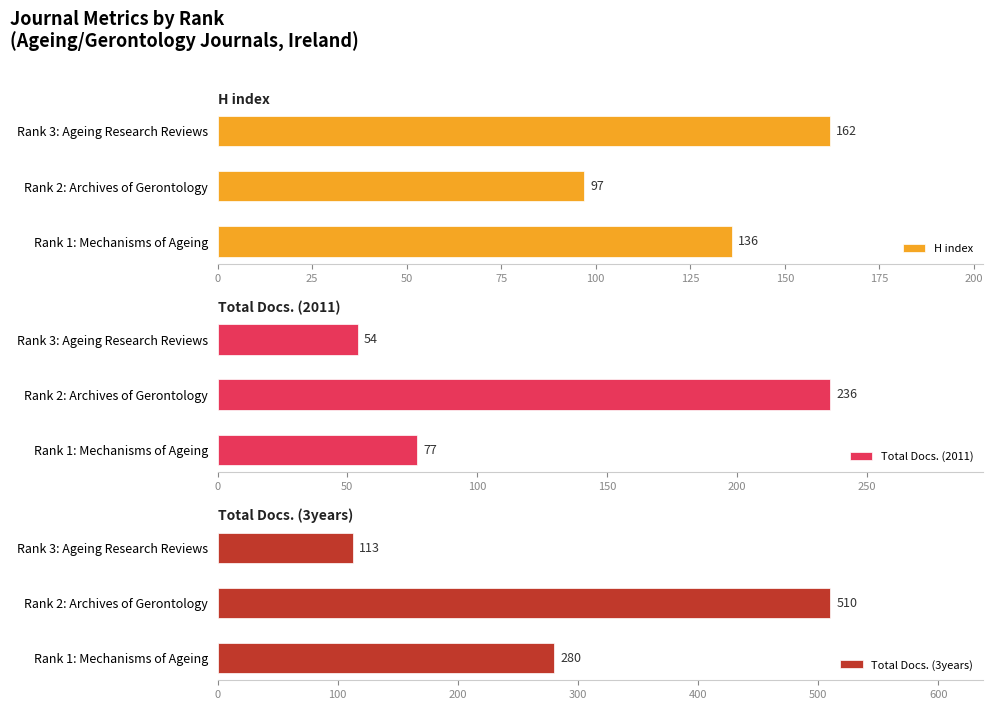

Which category has the highest value in the H index series?

Rank 3: Ageing Research Reviews